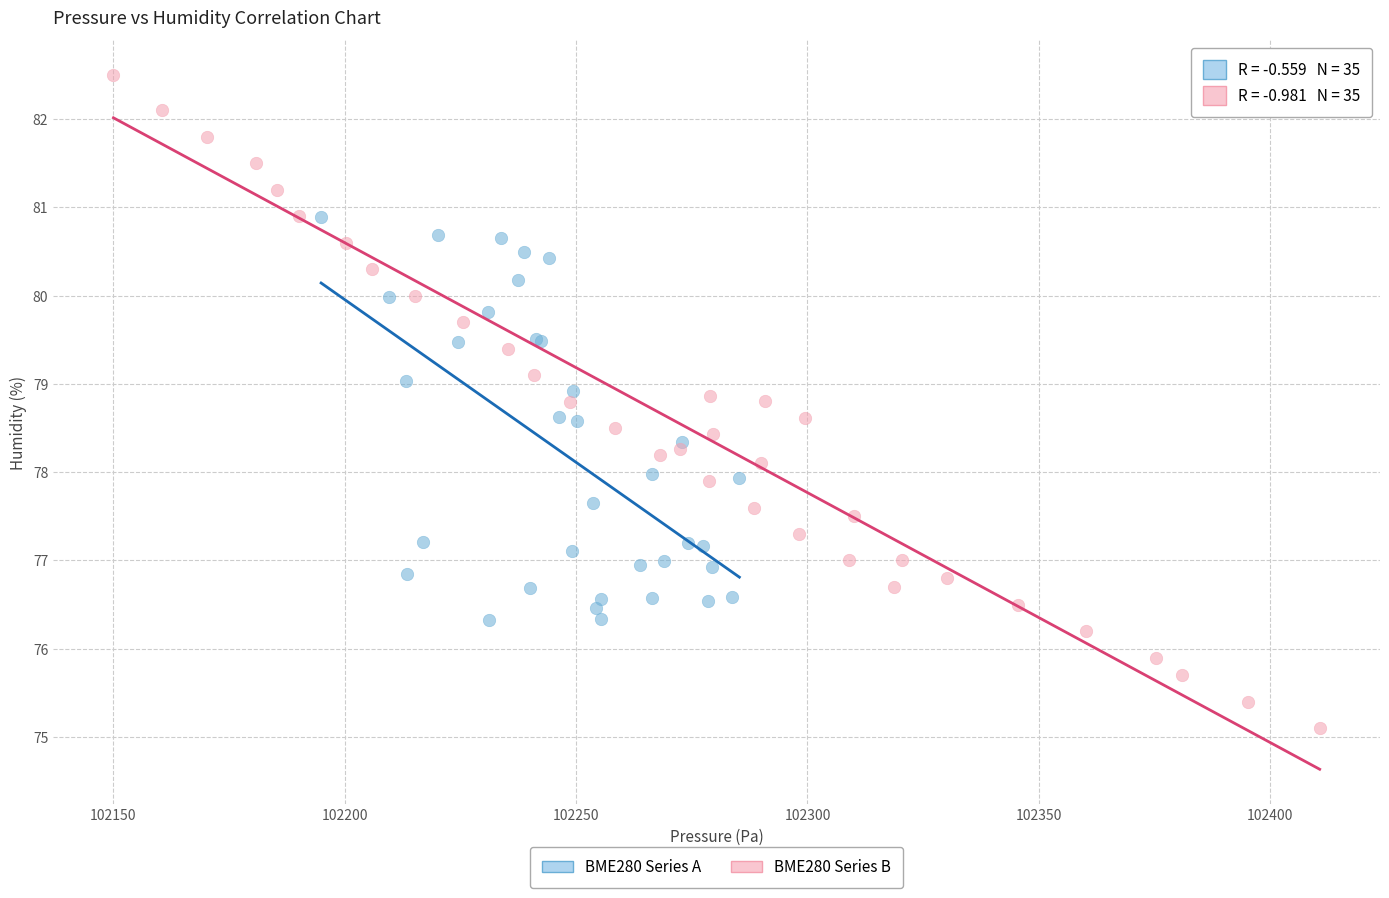

Which series has the widest spread of Y values?

BME280 Series B